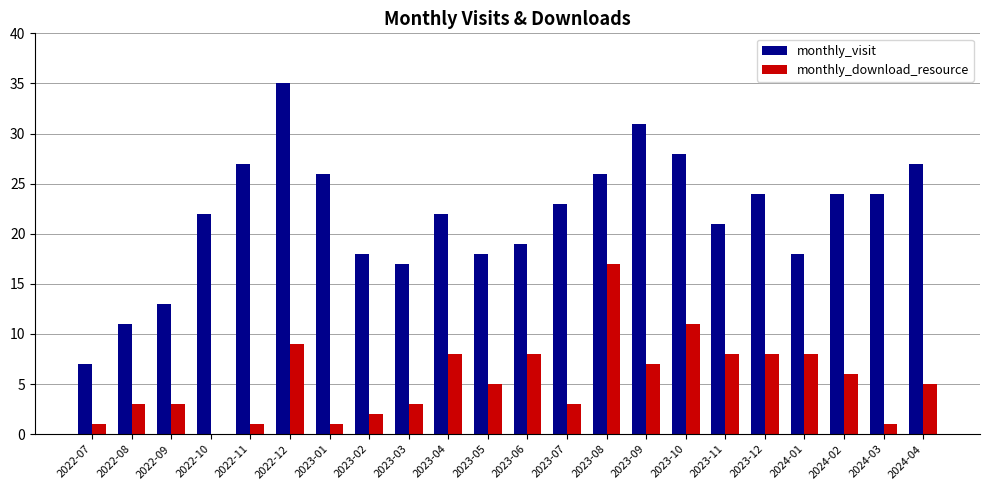

The value of monthly_visit at 2023-12 is 15. True or false?

False